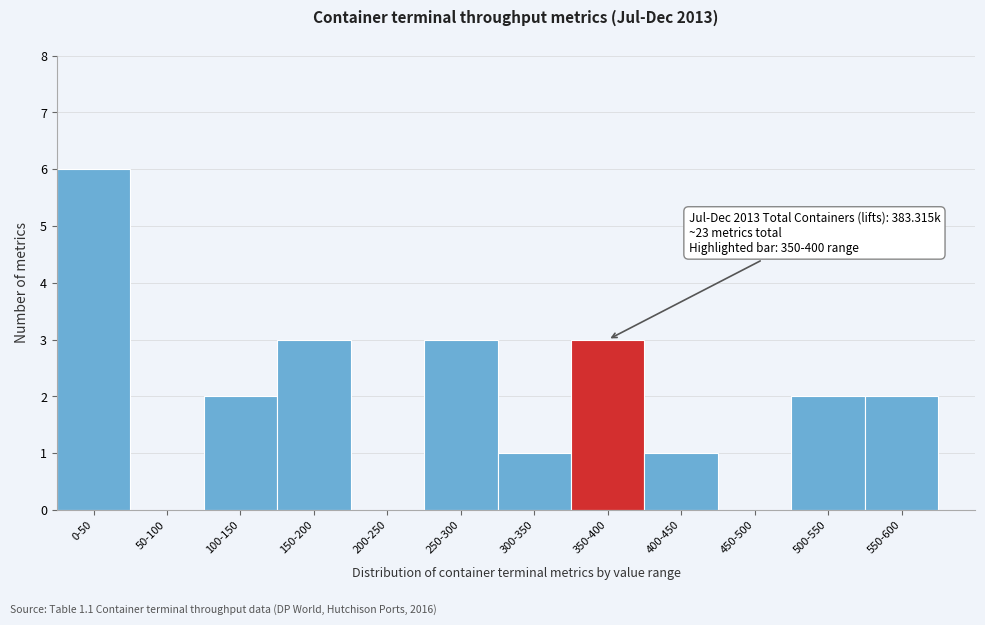

Reading left to right, transcribe all the data shown in this chart.

0-50=6	50-100=0	100-150=2	150-200=3	200-250=0	250-300=3	300-350=1	350-400=3	400-450=1	450-500=0	500-550=2	550-600=2